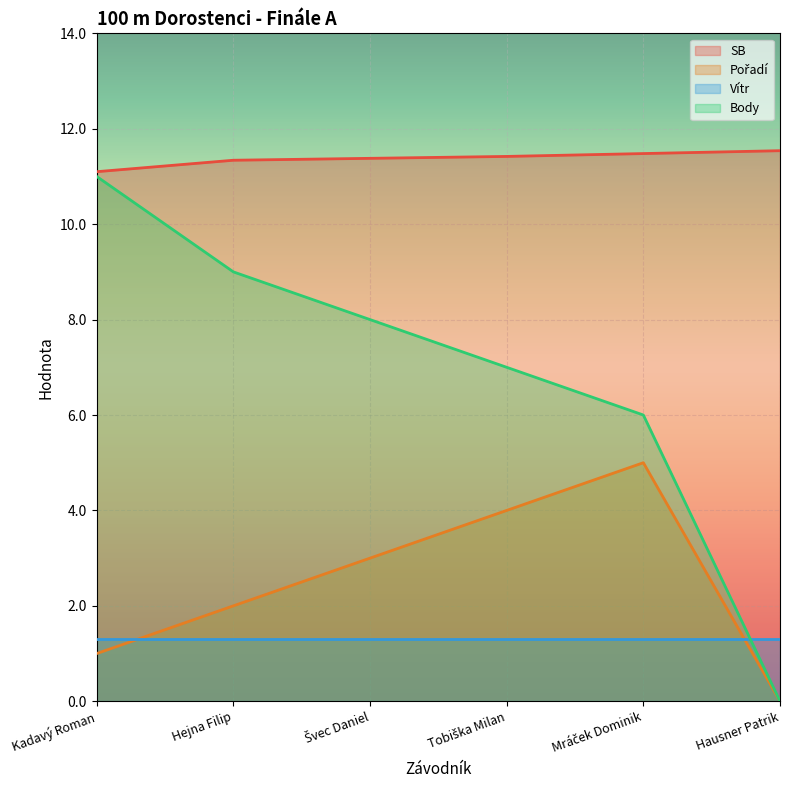

Which series has the widest spread of values?

Body